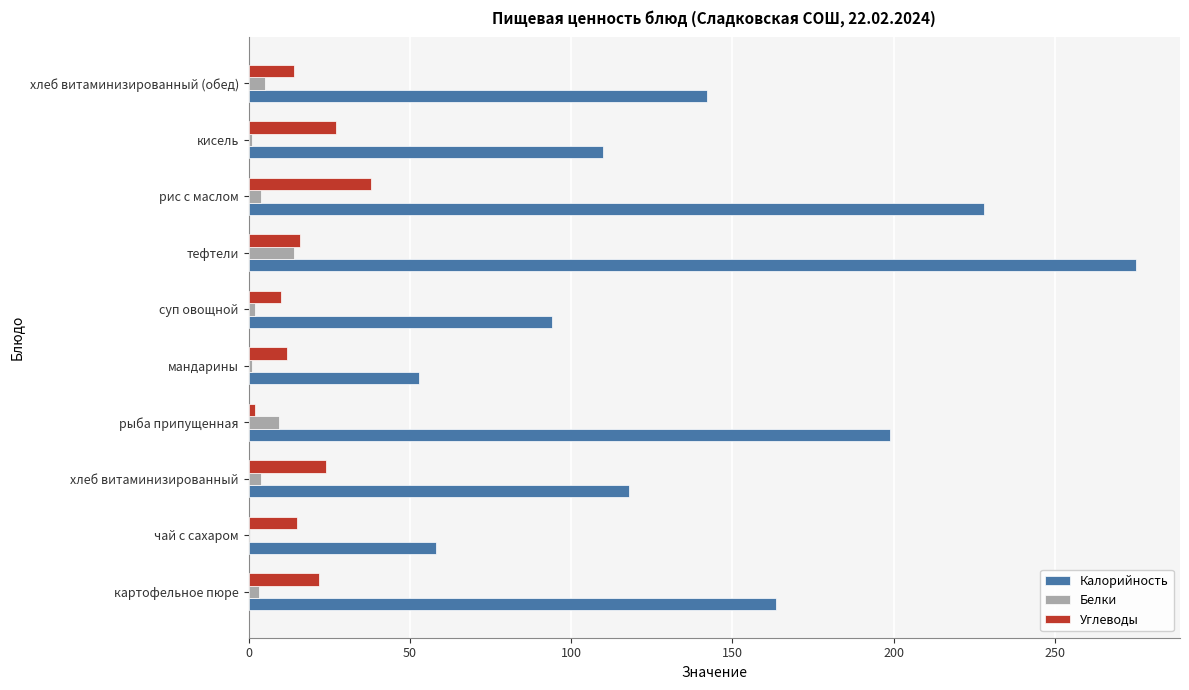

Between тефтели and хлеб витаминизированный (обед), which series saw the biggest shift?

Калорийность